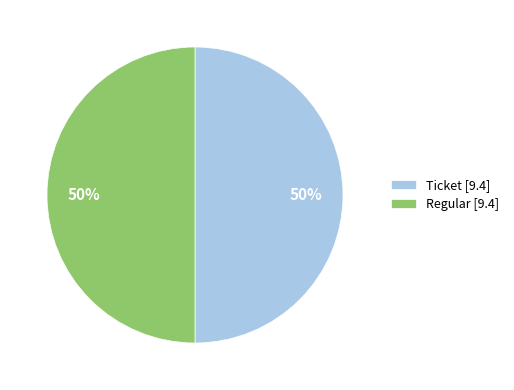

How many slices are in this pie chart?

2